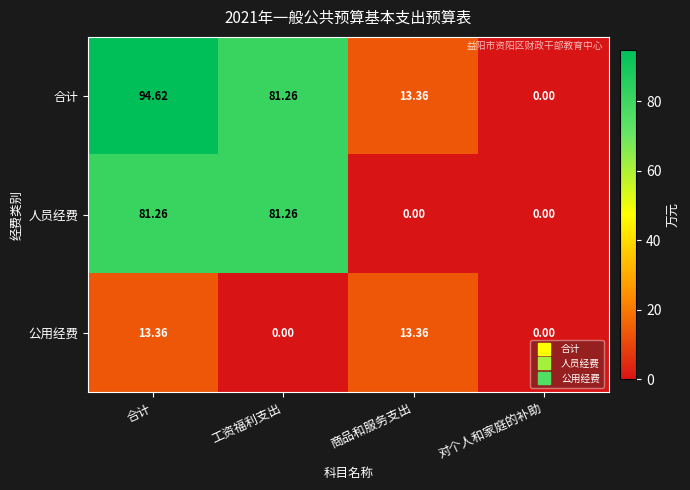

What is the total value across all series at 工资福利支出?

162.5